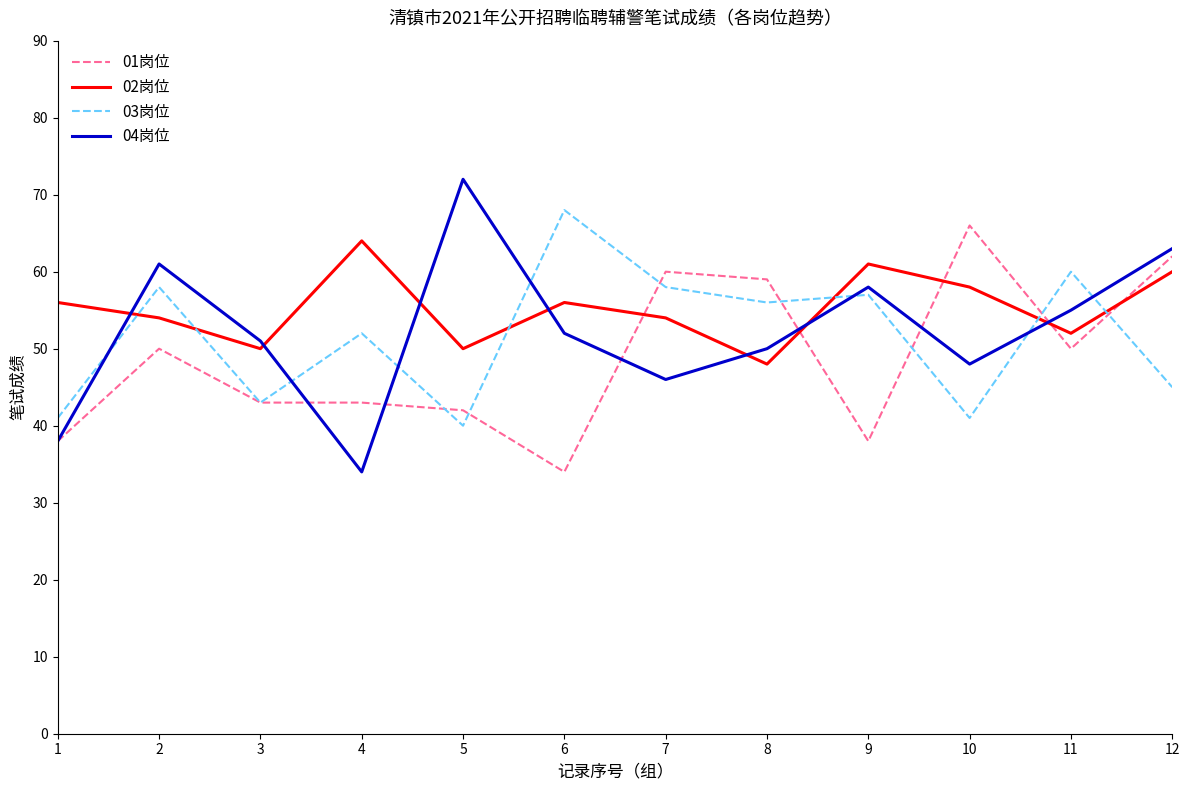

Count the number of categories in the chart.

12